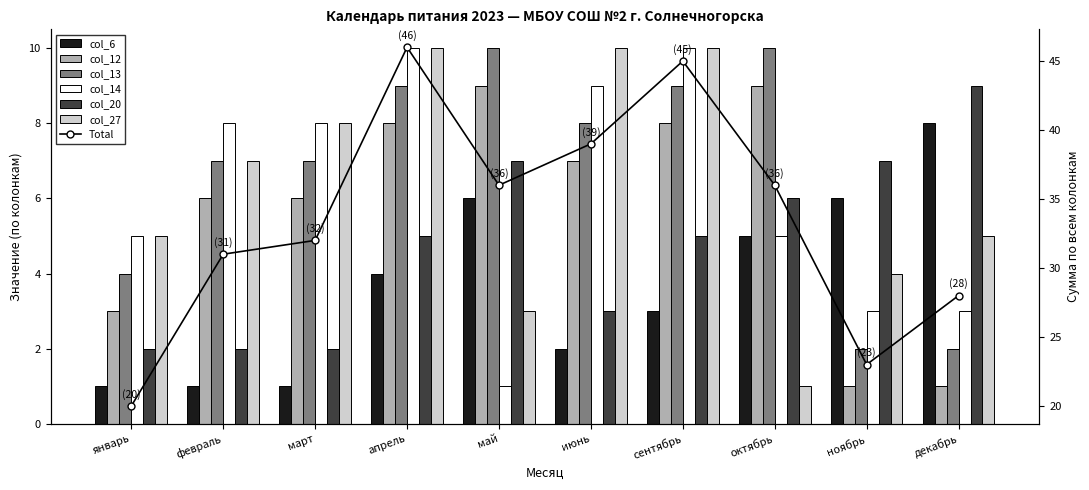

What is the label of the 10th bar from the left?

декабрь